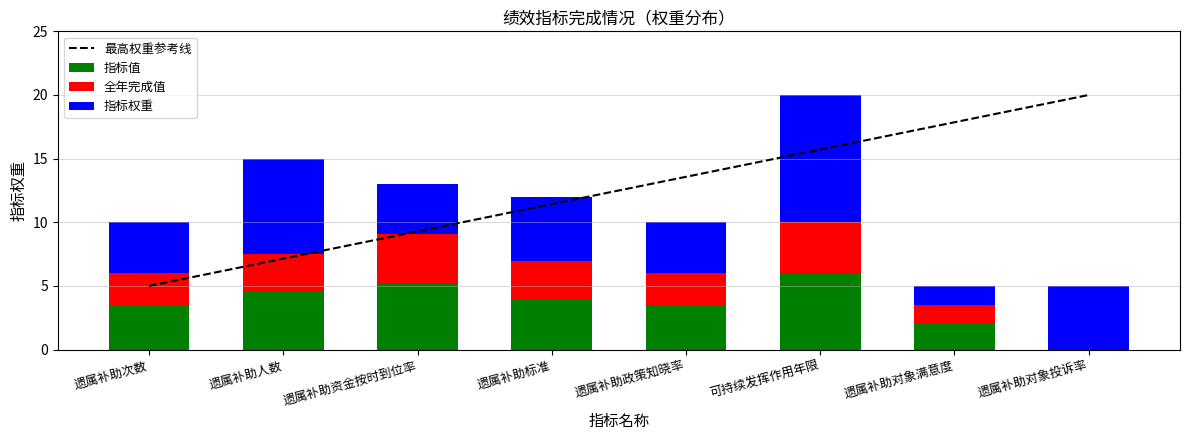

Between 遗属补助次数 and 遗属补助对象满意度, which series saw the biggest shift?

最高权重参考线